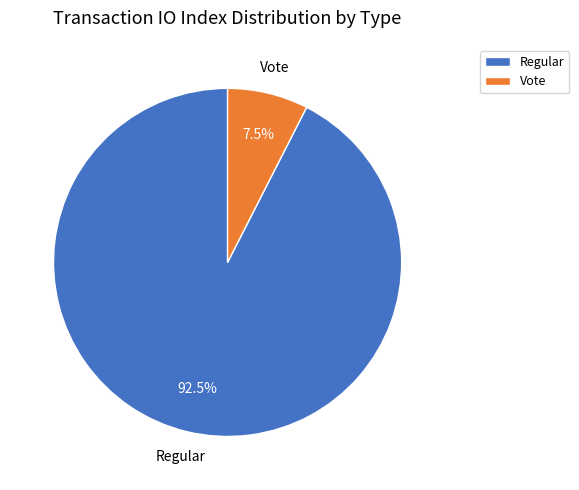

Count the number of slices in the pie.

2